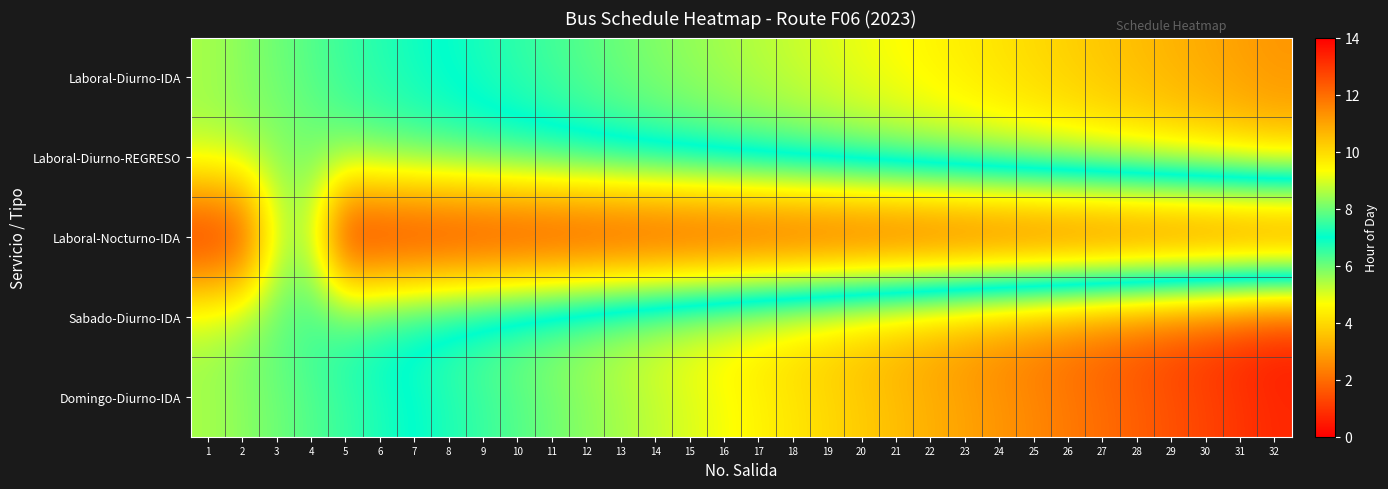

What is the total value across all series at 16?

35.0